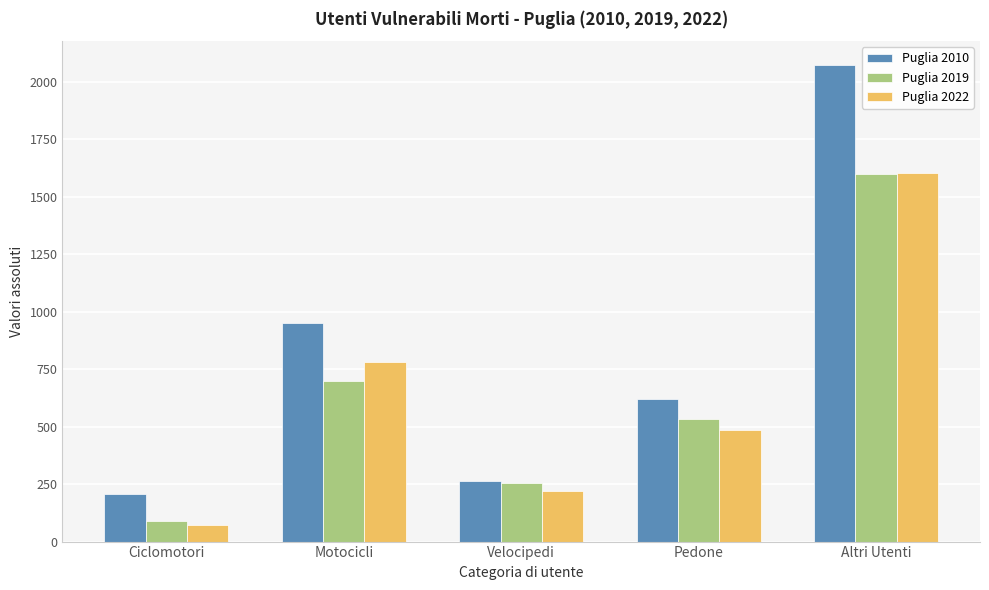

Which series changed the most between Ciclomotori and Velocipedi?

Puglia 2019